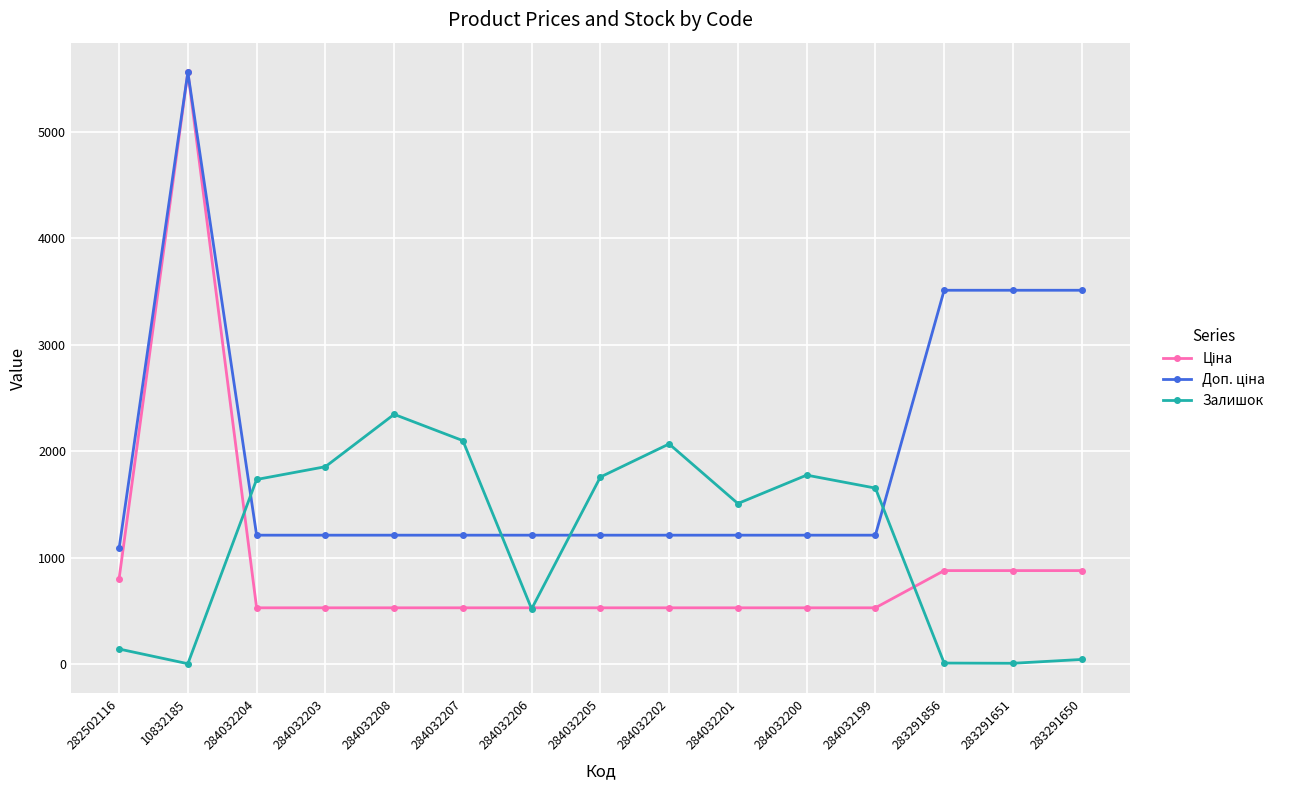

The Залишок series shows 2346.0 at 284032208. True or false?

True